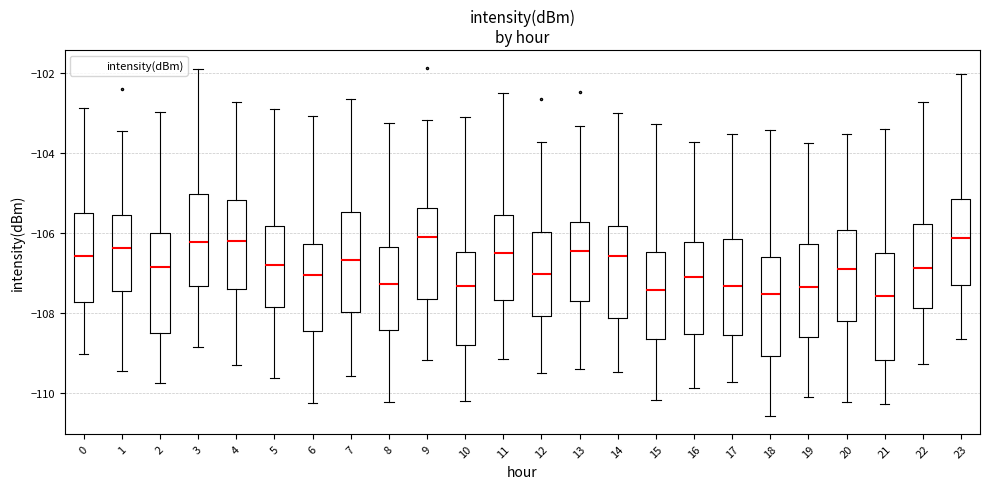

Where is the lower edge of the box at x = 17 on the y-axis? The values are not printed on the chart, so give them approximately, as read against the axis.

-108.6